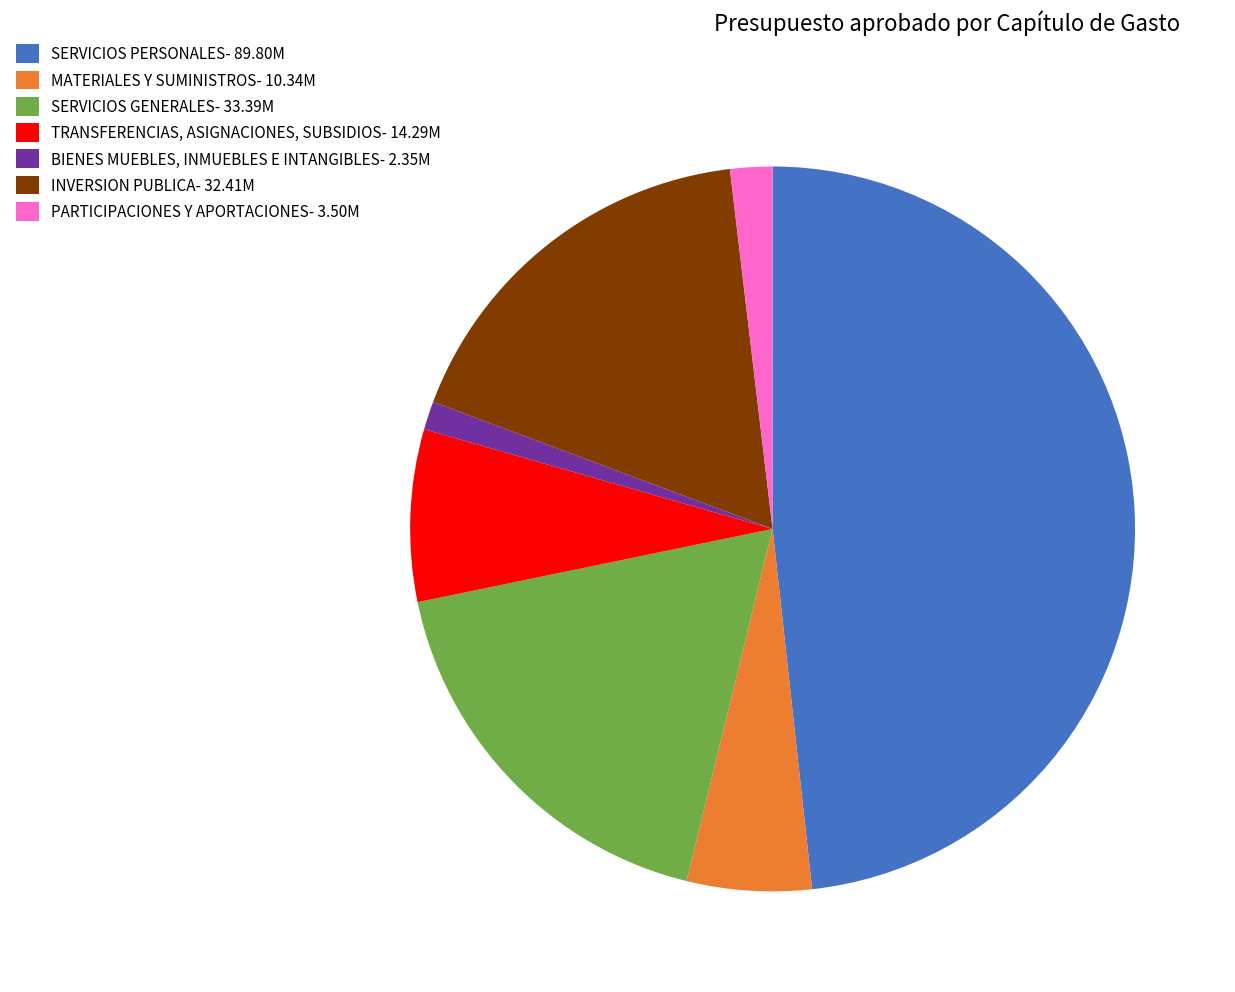

Count the number of slices in the pie.

7